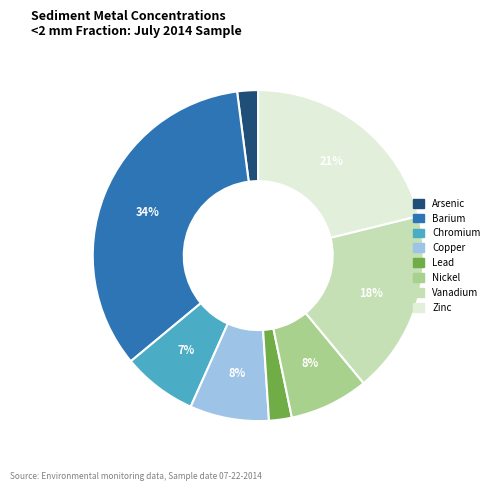

How many segments does this pie chart have?

8